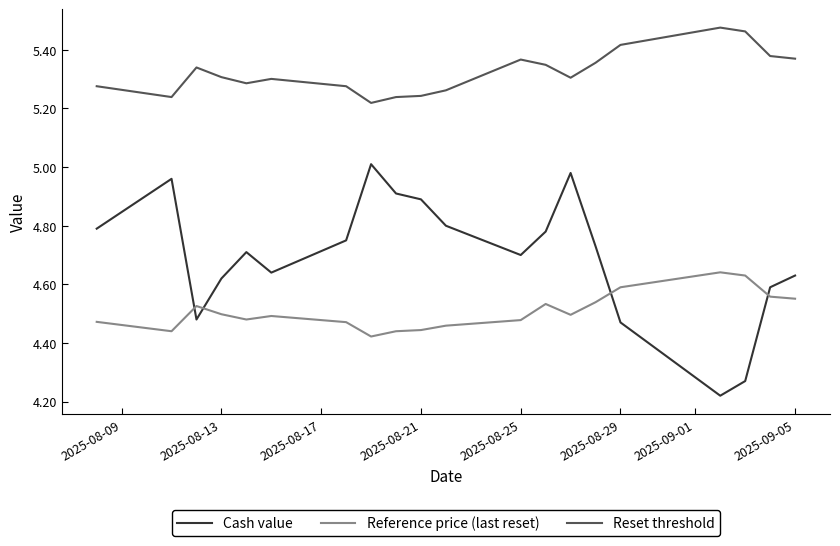

What is the difference between the maximum and minimum values in the Reset threshold series?

0.3